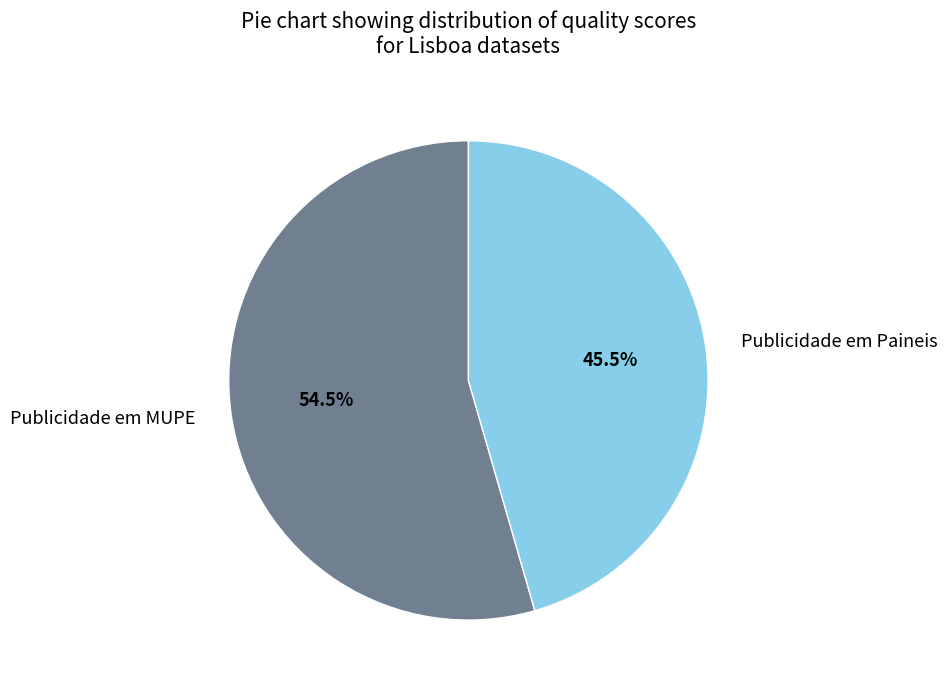

Is it true that Publicidade em MUPE is 46% of the pie?

False